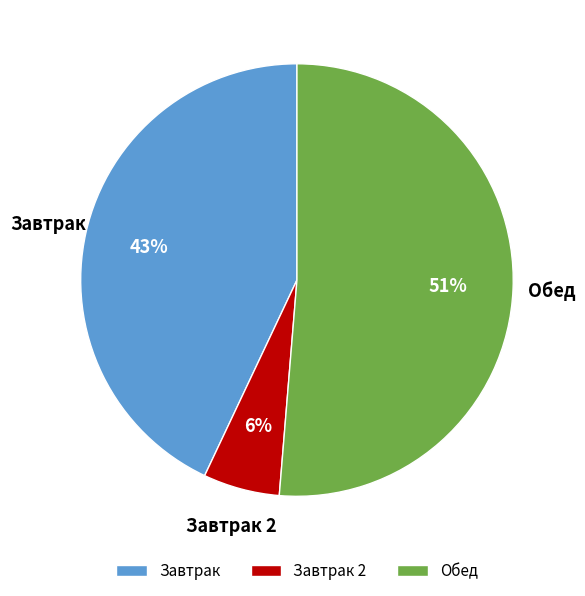

Which category accounts for the majority?

Обед